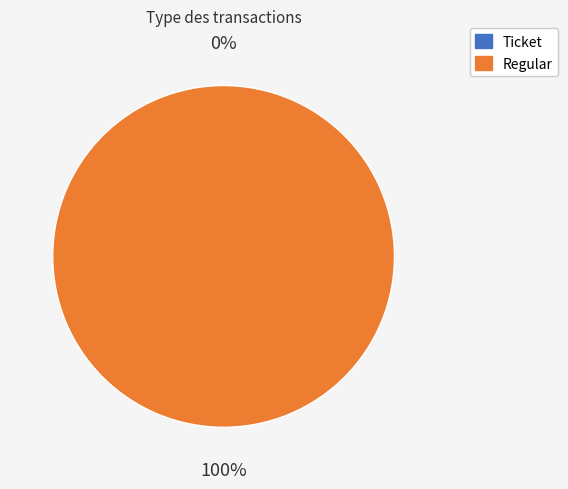

To the nearest percent, what is the difference between the largest and smallest slice percentages?

100%